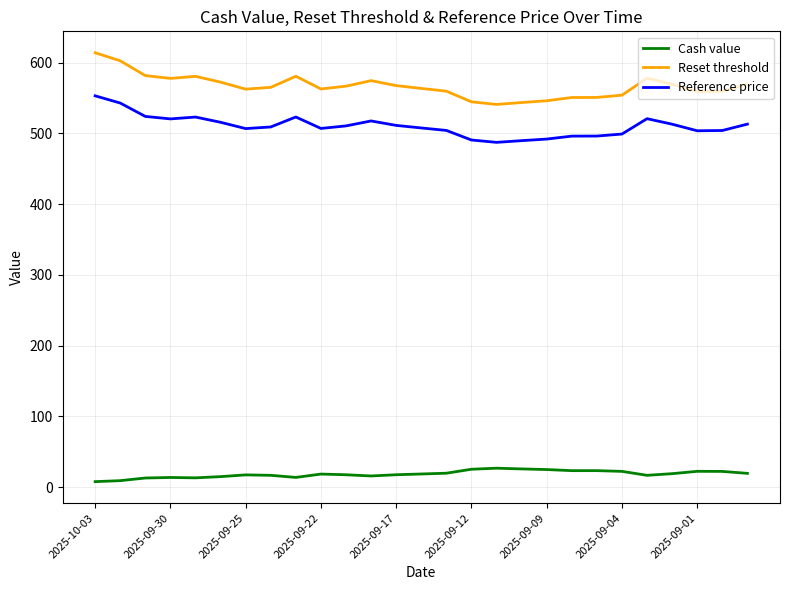

True or false: Reference price and Cash value cross at least once.

False